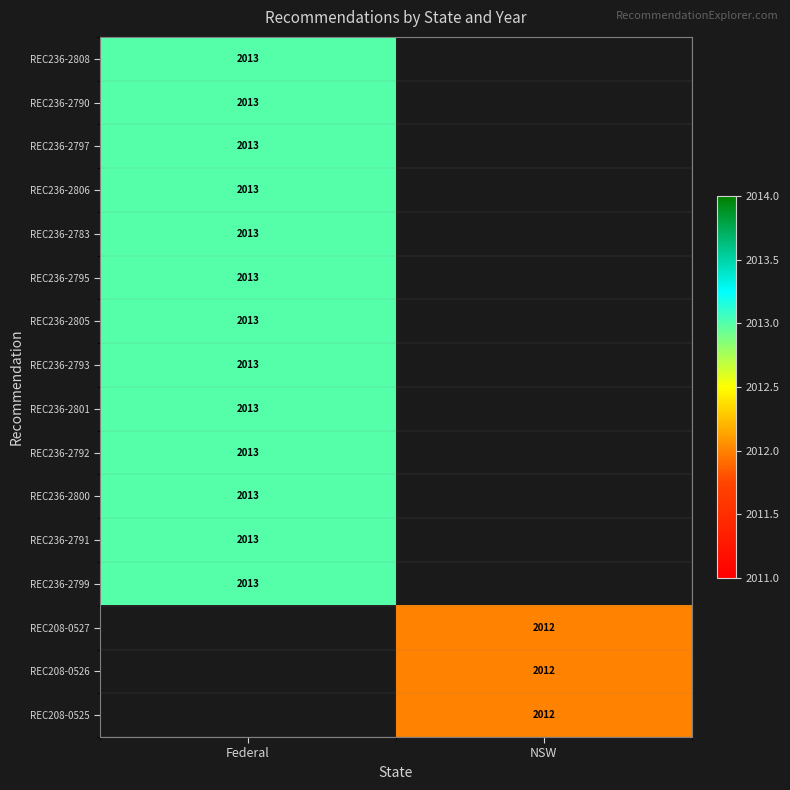

True or false: REC236-2791 has a value of 2013 at Federal.

True